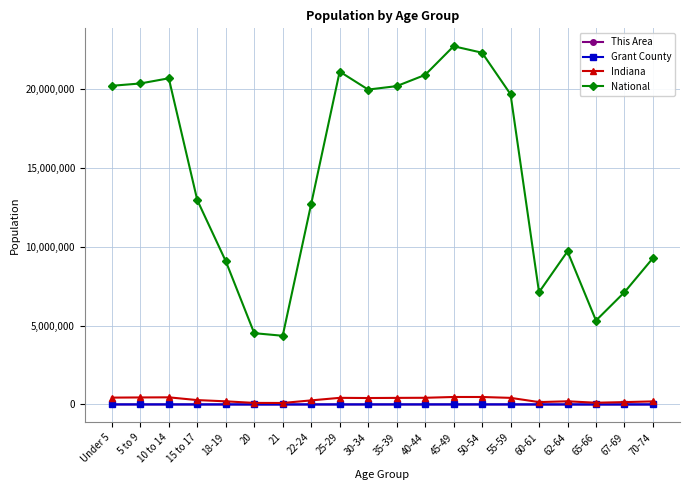

What is the label of the 17th point from the left?

62-64